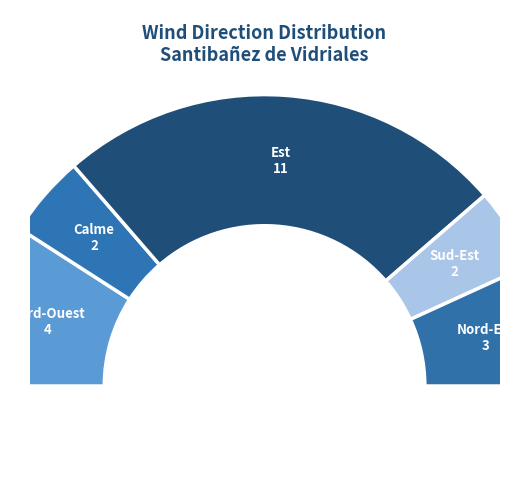

Rank the categories by value from highest to lowest.

Est, Nord-Ouest, Nord-Est, Calme, Sud-Est